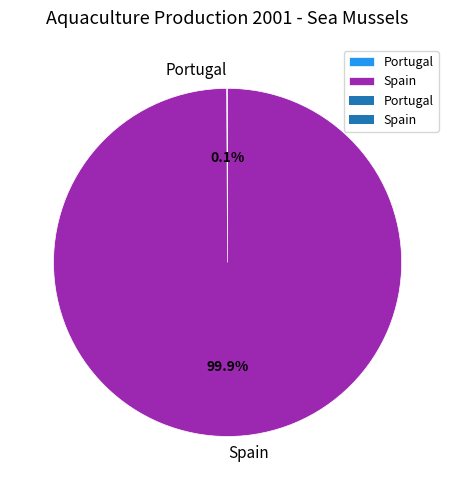

Which category has the biggest portion of the pie?

Spain